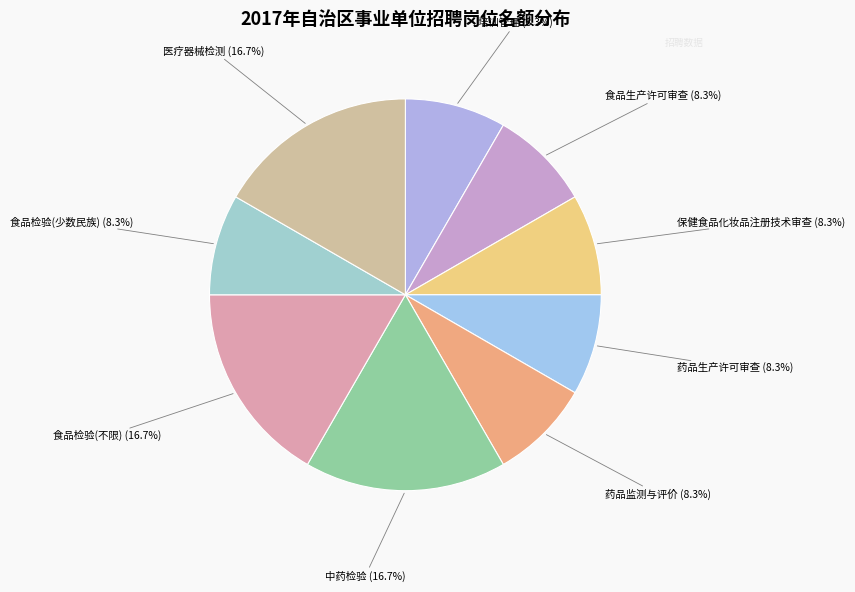

How many slices are in this pie chart?

9